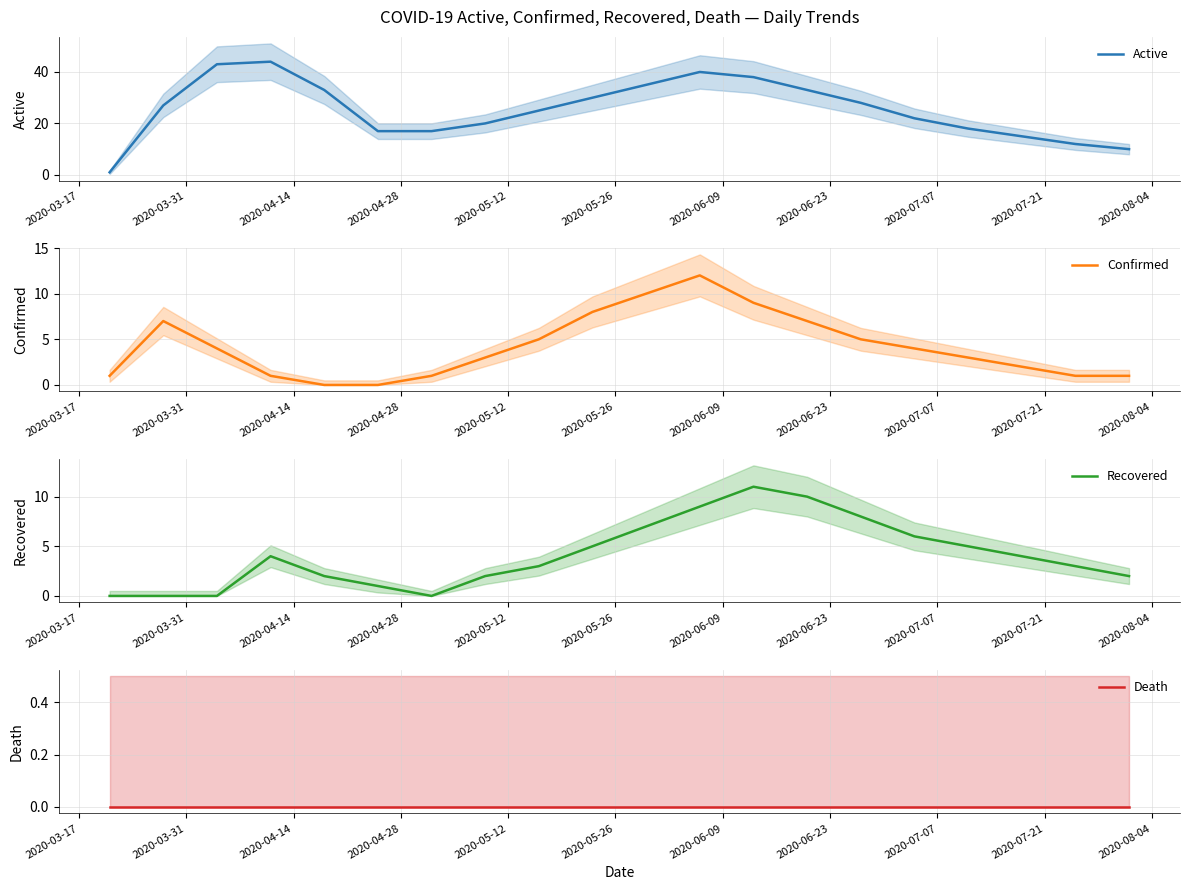

What is the highest value of the Confirmed series?

12